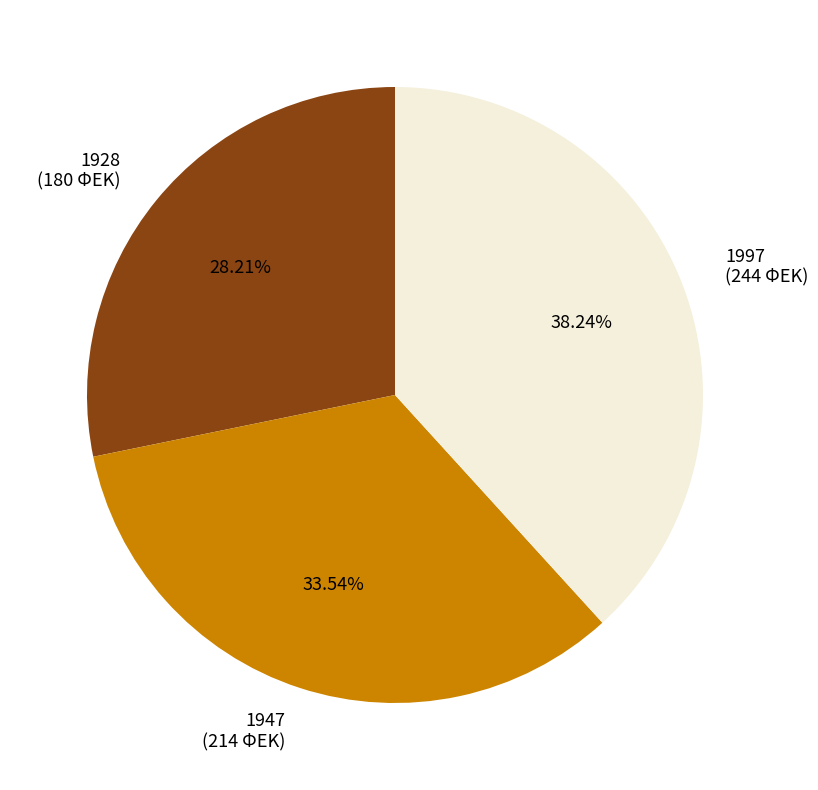

To the nearest percent, what percentage of the pie is 1997?

38%